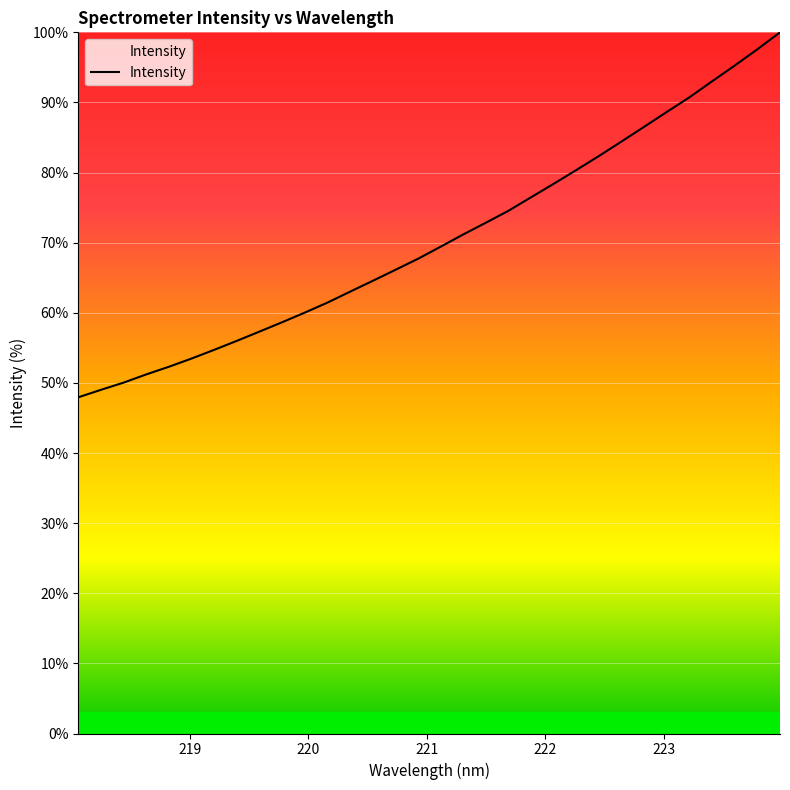

What is the minimum value shown in the chart?

48.0